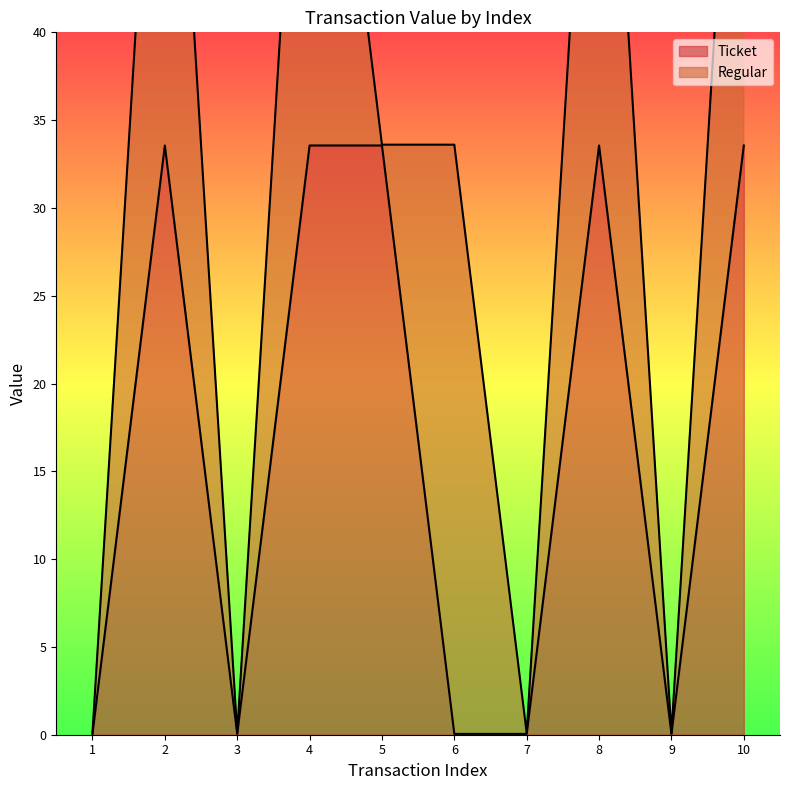

At which label does the data first exceed 33?

2